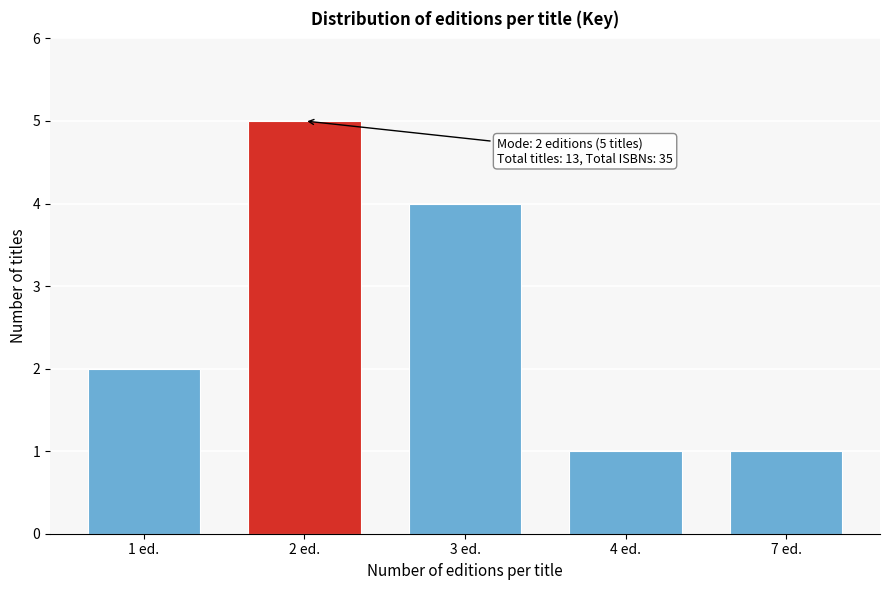

Reading left to right, extract all data points from this chart.

1 ed.=2	2 ed.=5	3 ed.=4	4 ed.=1	7 ed.=1